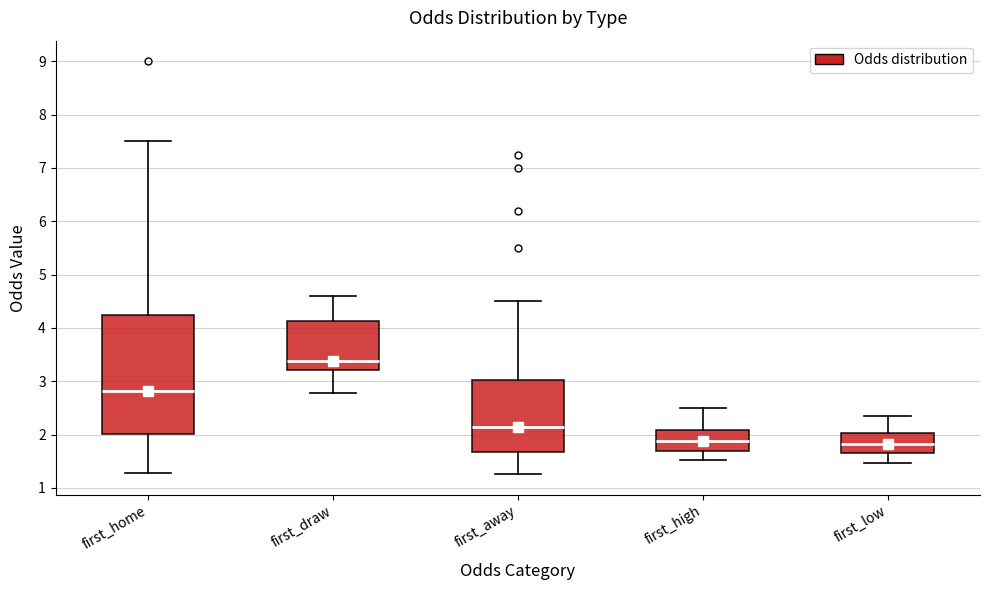

Which box's median line is the highest?

first_draw